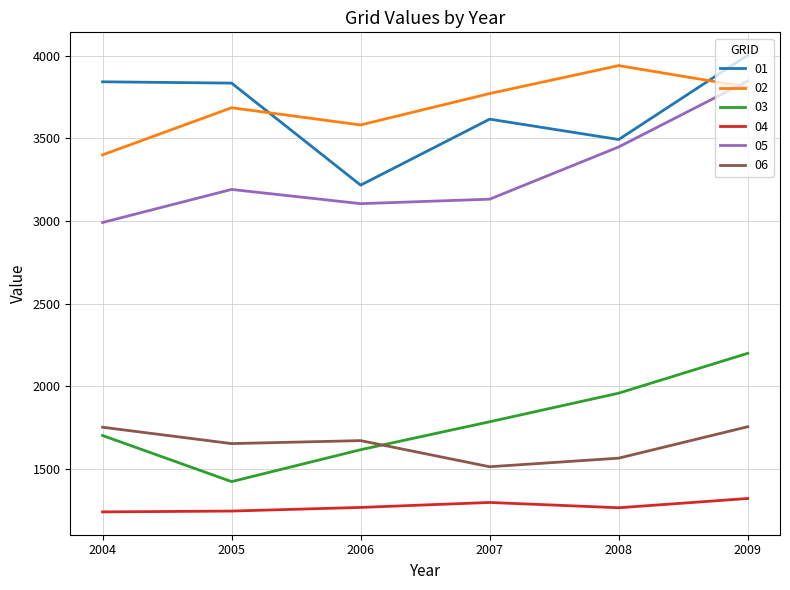

Which category has the lowest value in the 02 series?

2004